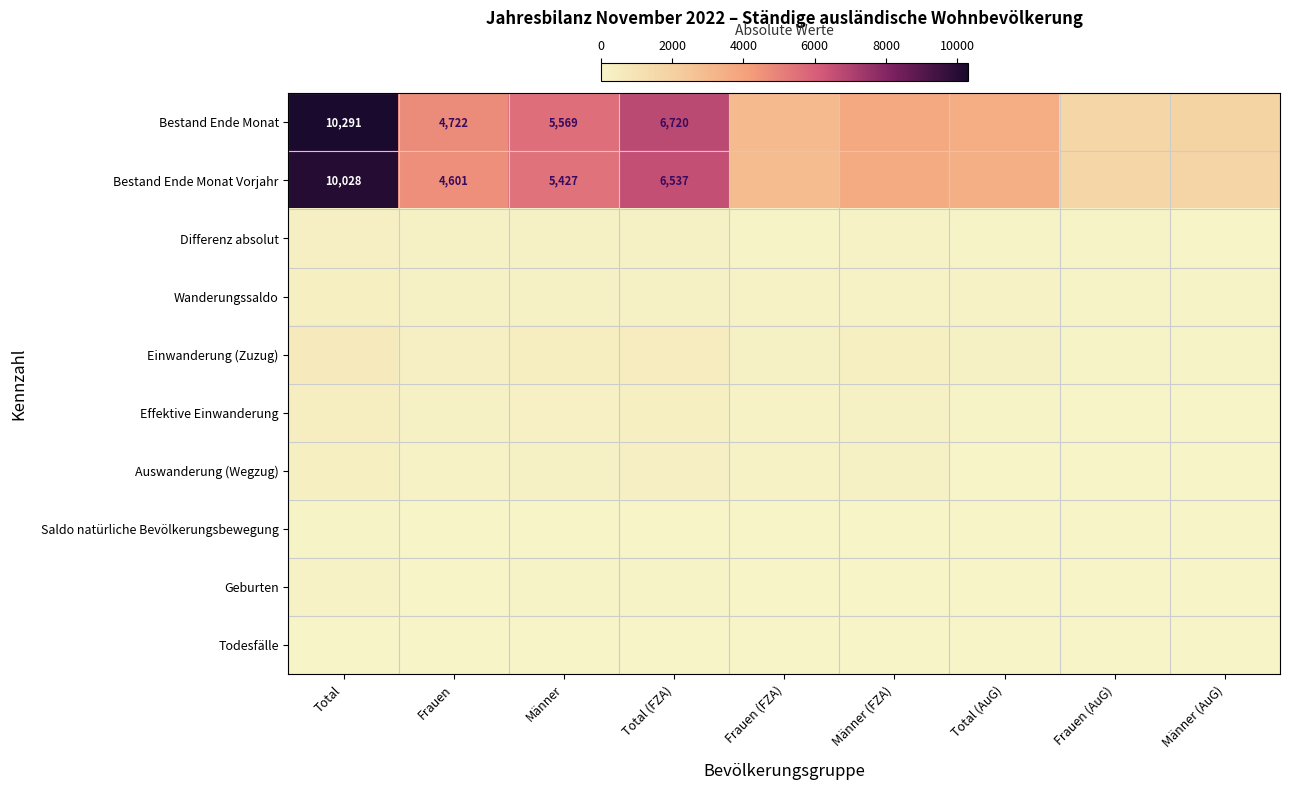

What is the difference between the Bestand Ende Monat values at Total and Total (FZA)?

3571